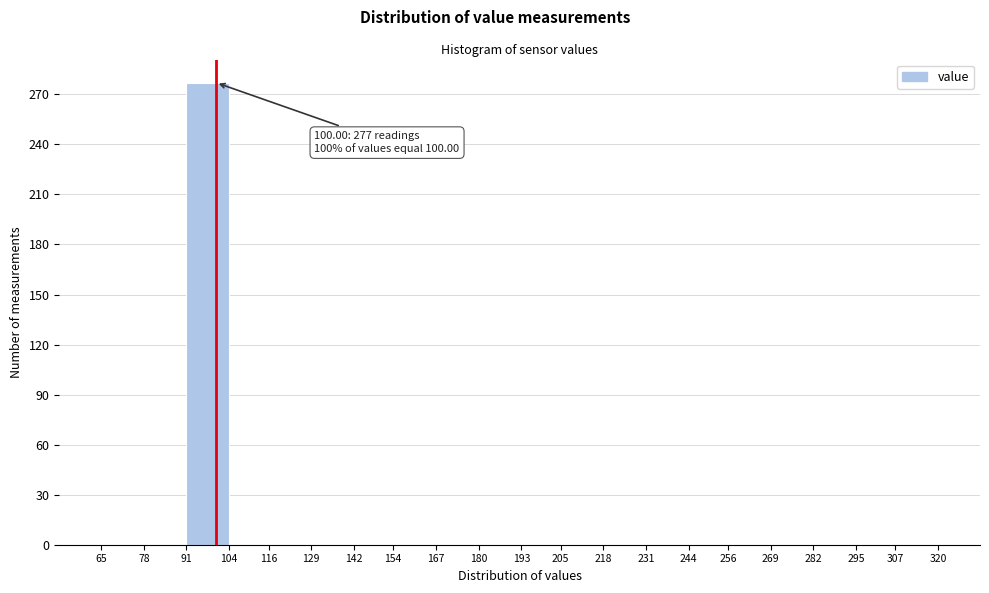

Over which range of the x-axis is the bar tallest?

91 to 104